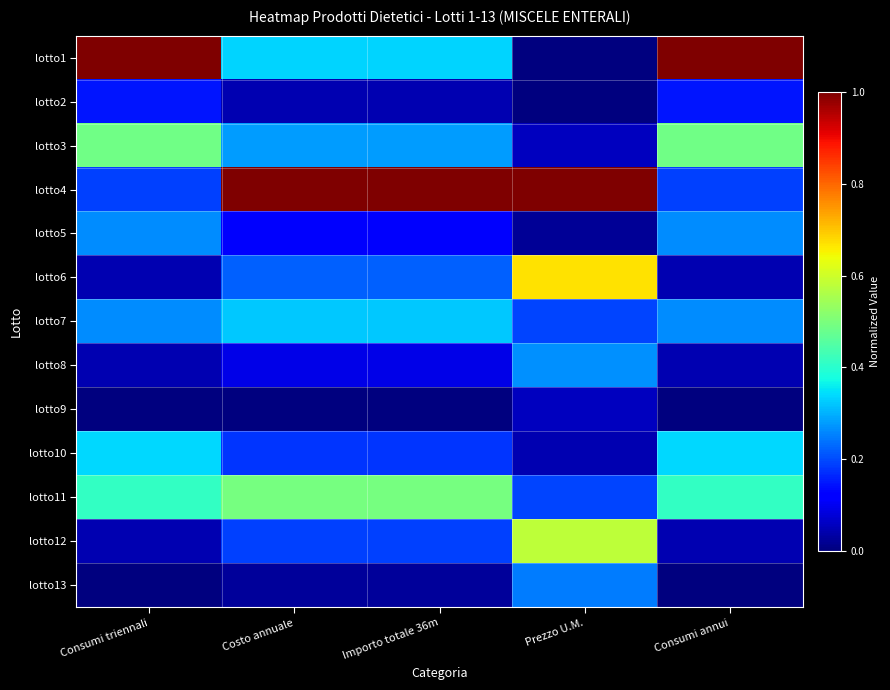

Between Costo annuale and Consumi annui, which series saw the biggest shift?

lotto4